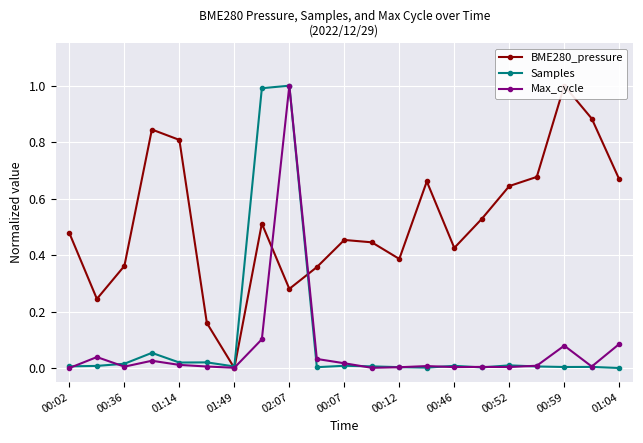

At how many categories does at least one series exceed 0?

21